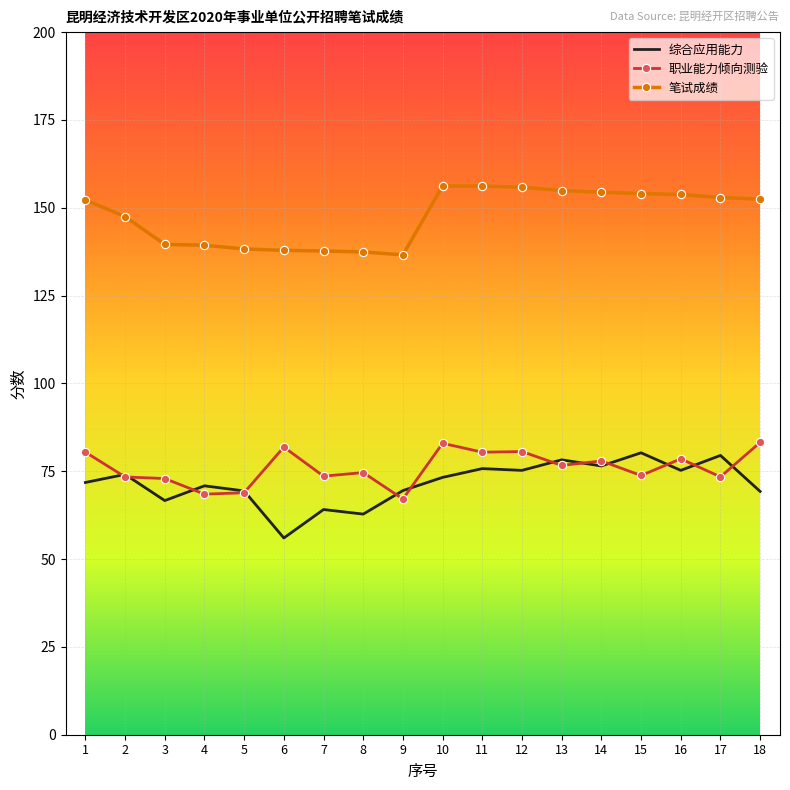

True or false: 职业能力倾向测验 has more than 1 points higher than both neighbors.

True